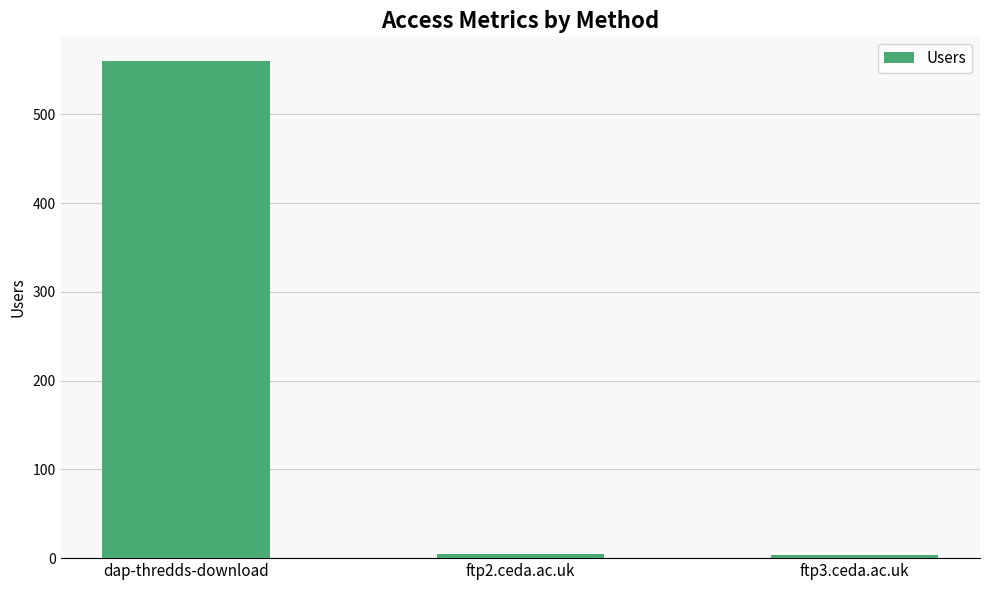

What position from the left is ftp2.ceda.ac.uk?

2